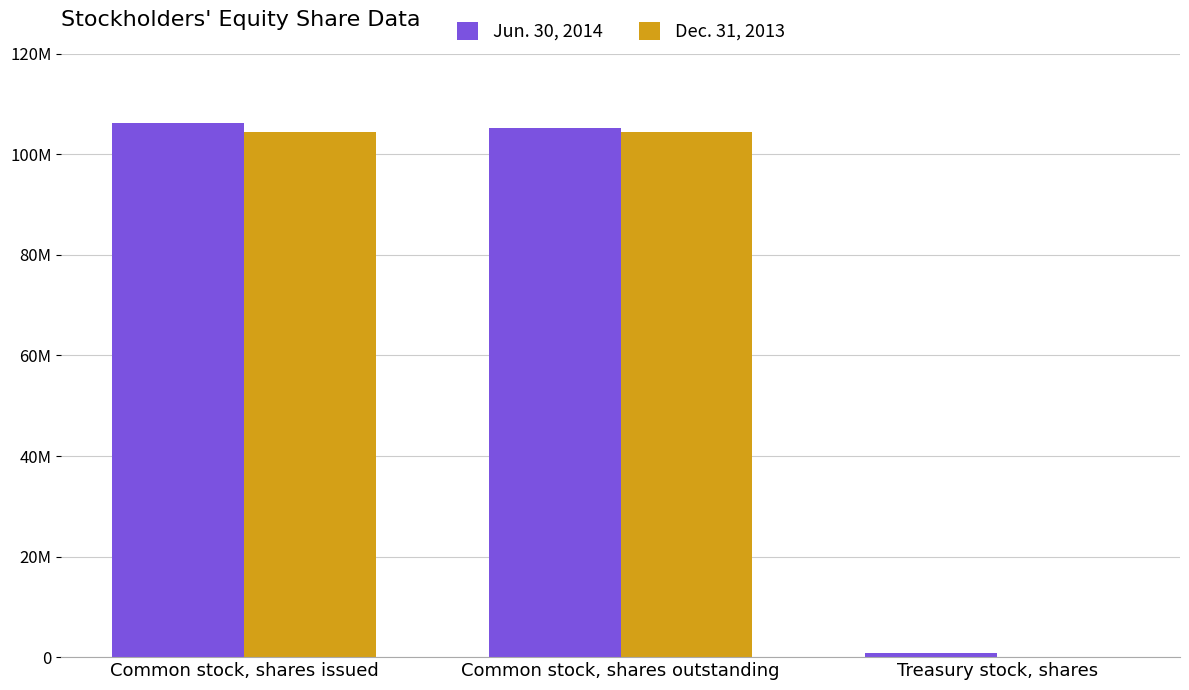

Between Common stock, shares outstanding and Treasury stock, shares, which series saw the biggest shift?

Jun. 30, 2014